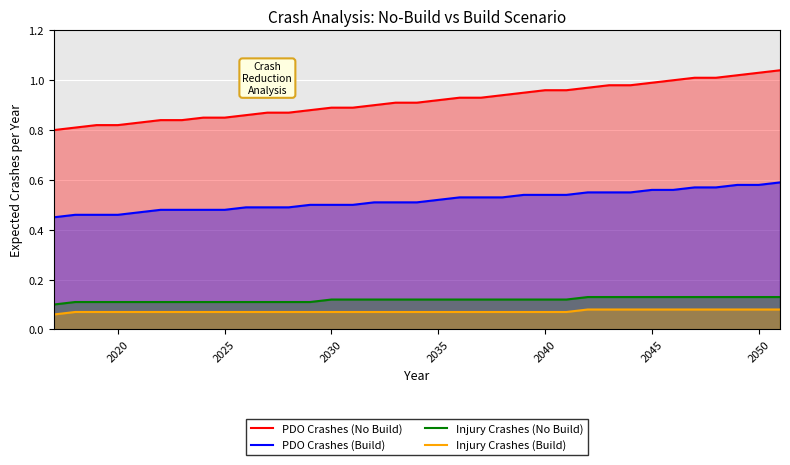

What are all the series names shown in the legend?

PDO Crashes (No Build), PDO Crashes (Build), Injury Crashes (No Build), Injury Crashes (Build)